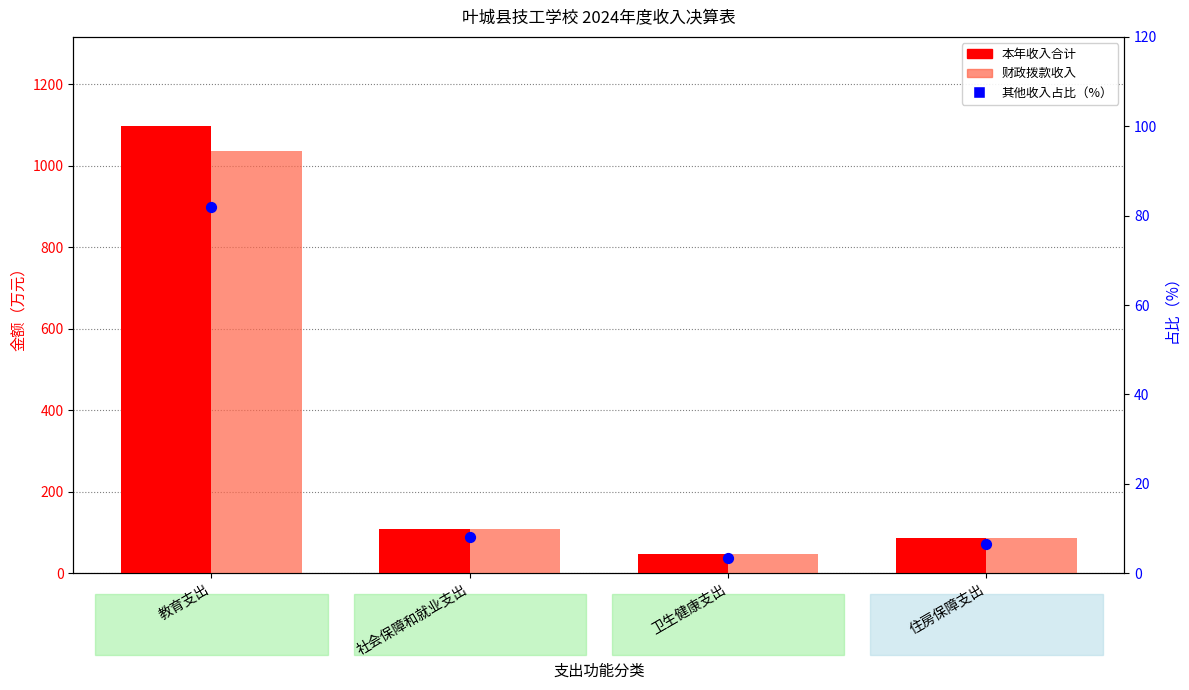

What is the total value across all series at 教育支出?

2214.7